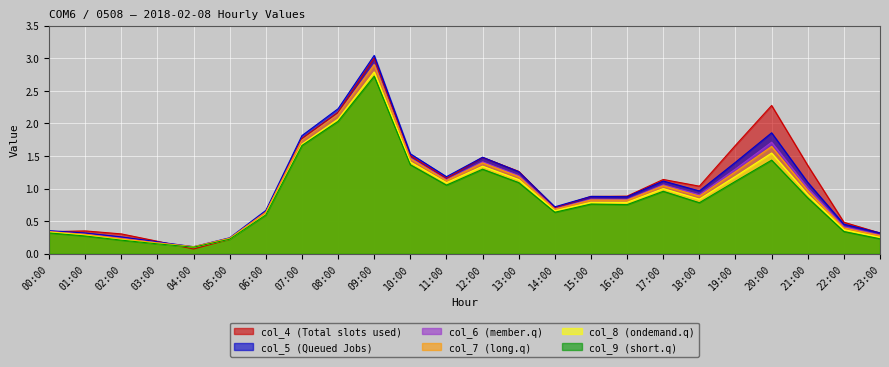

What position from the right is 12:00?

12